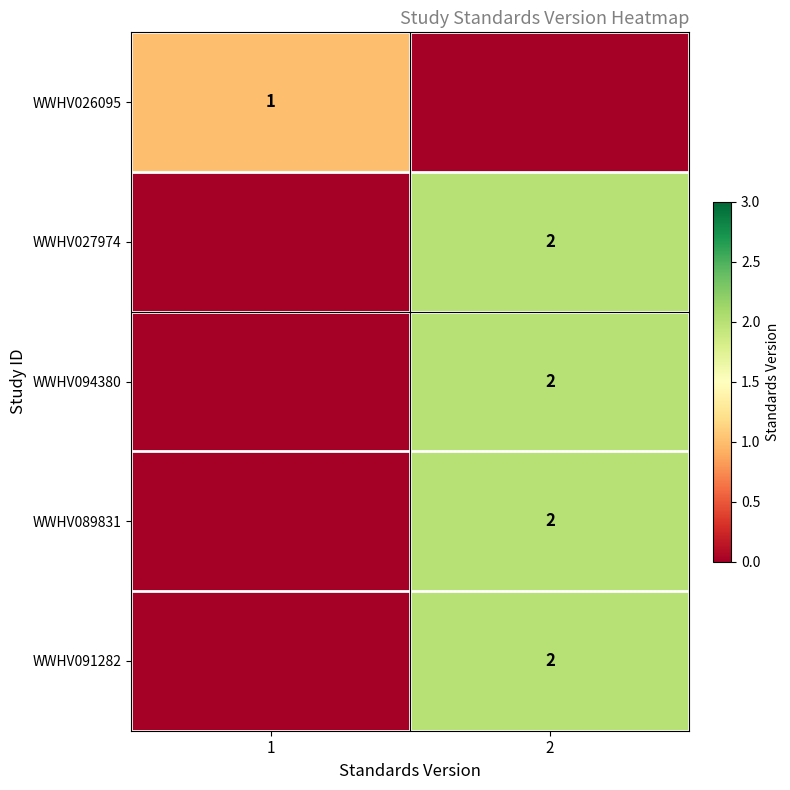

At which category is the sum across all series the highest?

2